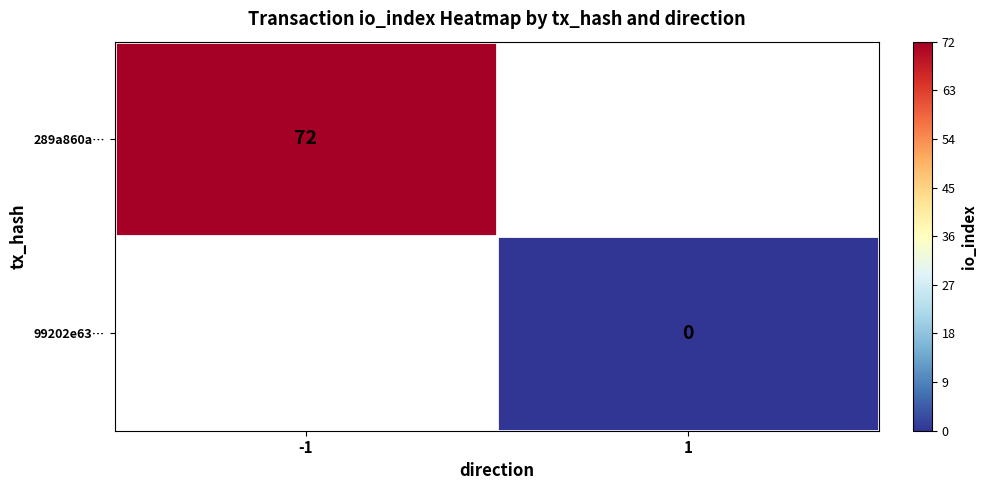

At which label does 289a860a… reach its minimum?

-1